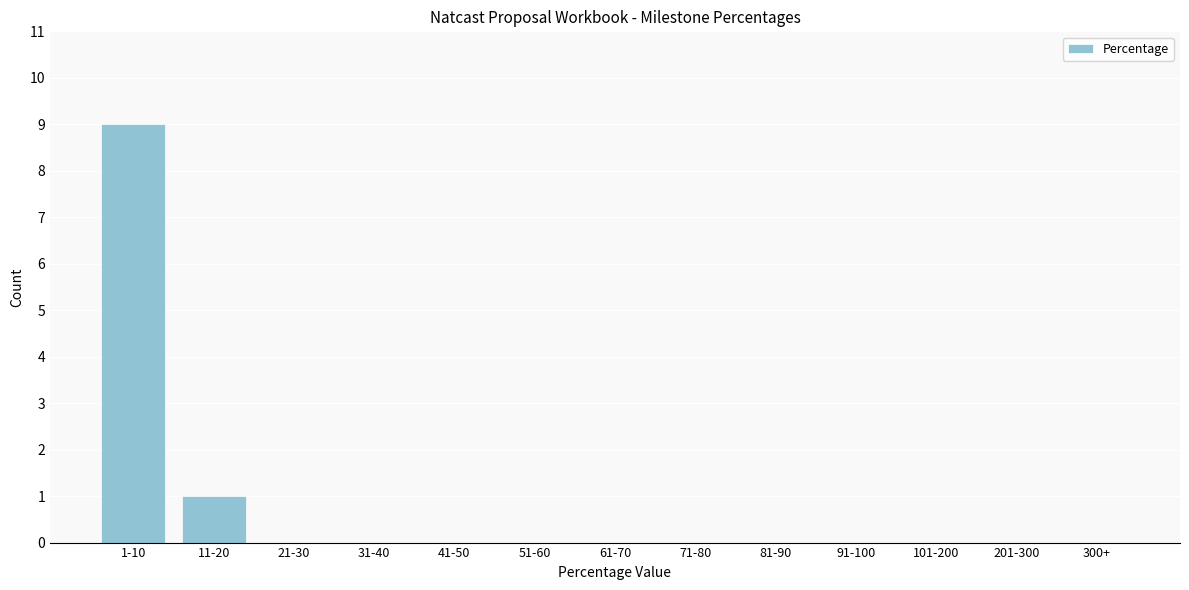

Reading right to left, what are all the values shown in this chart?

300+=0	201-300=0	101-200=0	91-100=0	81-90=0	71-80=0	61-70=0	51-60=0	41-50=0	31-40=0	21-30=0	11-20=1	1-10=9